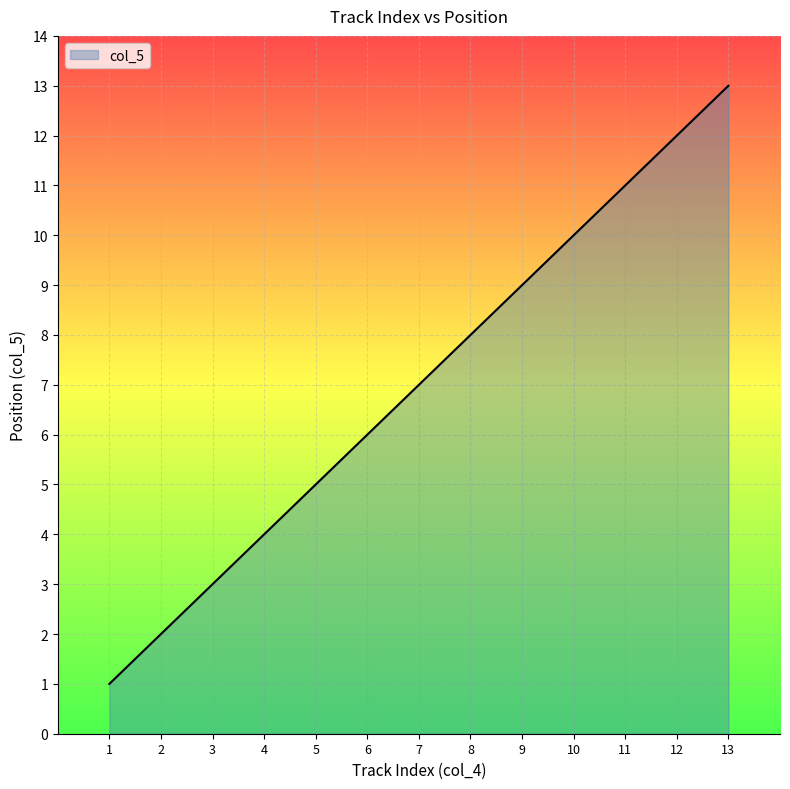

Which has a higher value, 9 or 4?

9